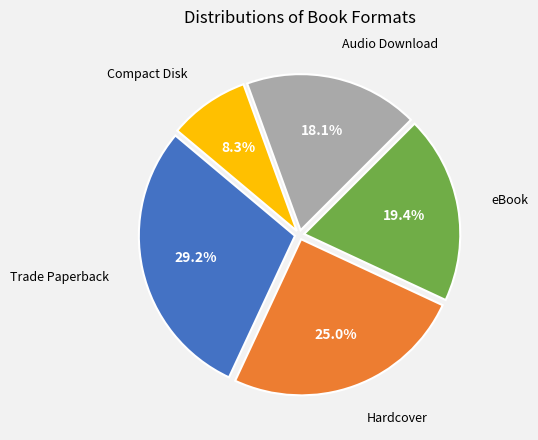

Is there any slice that represents more than half of the pie?

No